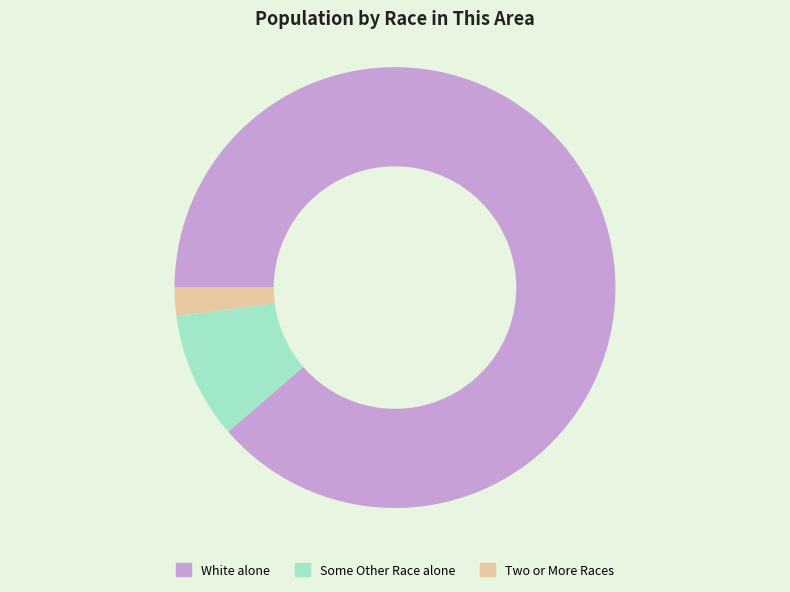

Count the number of slices in the pie.

3